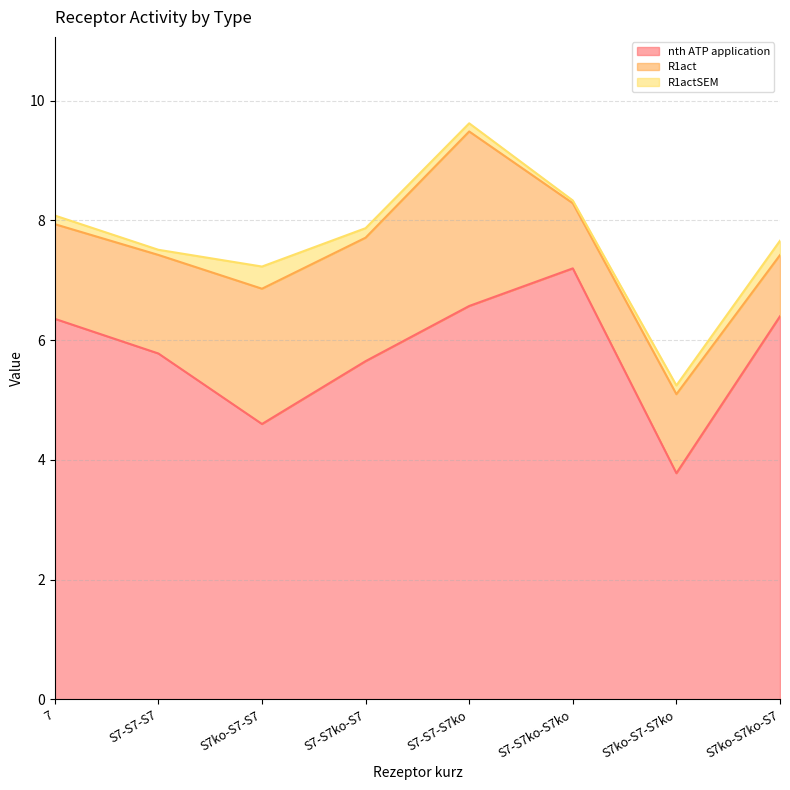

Rank the series by their average value, from highest to lowest.

nth ATP application, R1act, R1actSEM